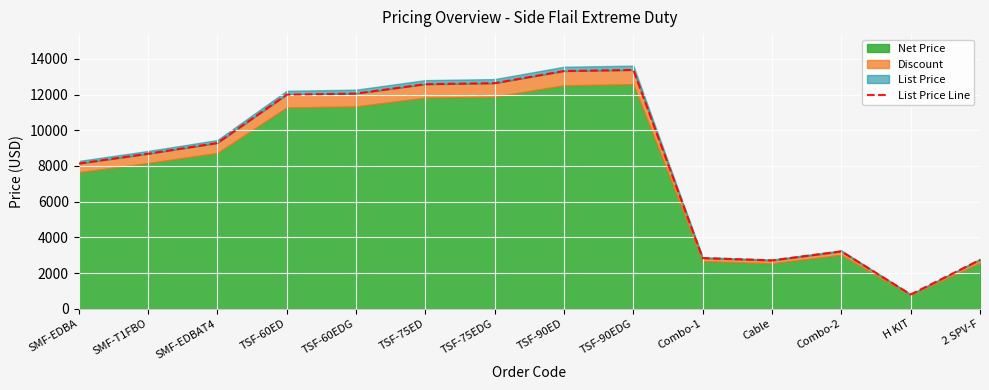

True or false: the data shows 2708 at Cable.

True